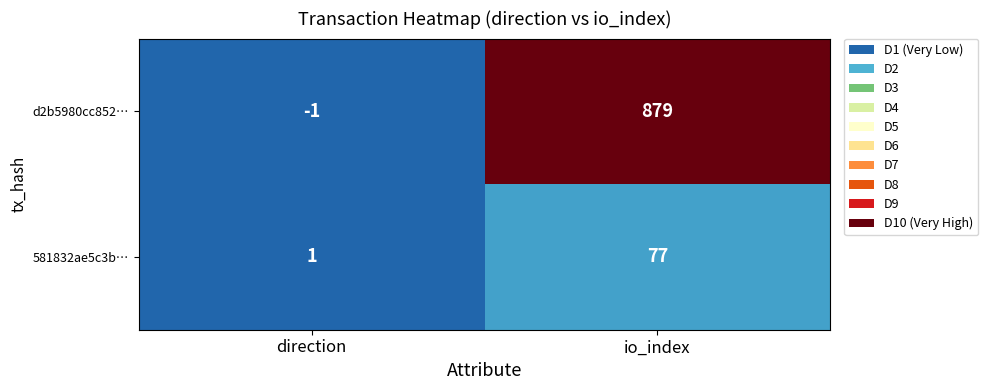

At which category is the sum across all series the highest?

io_index